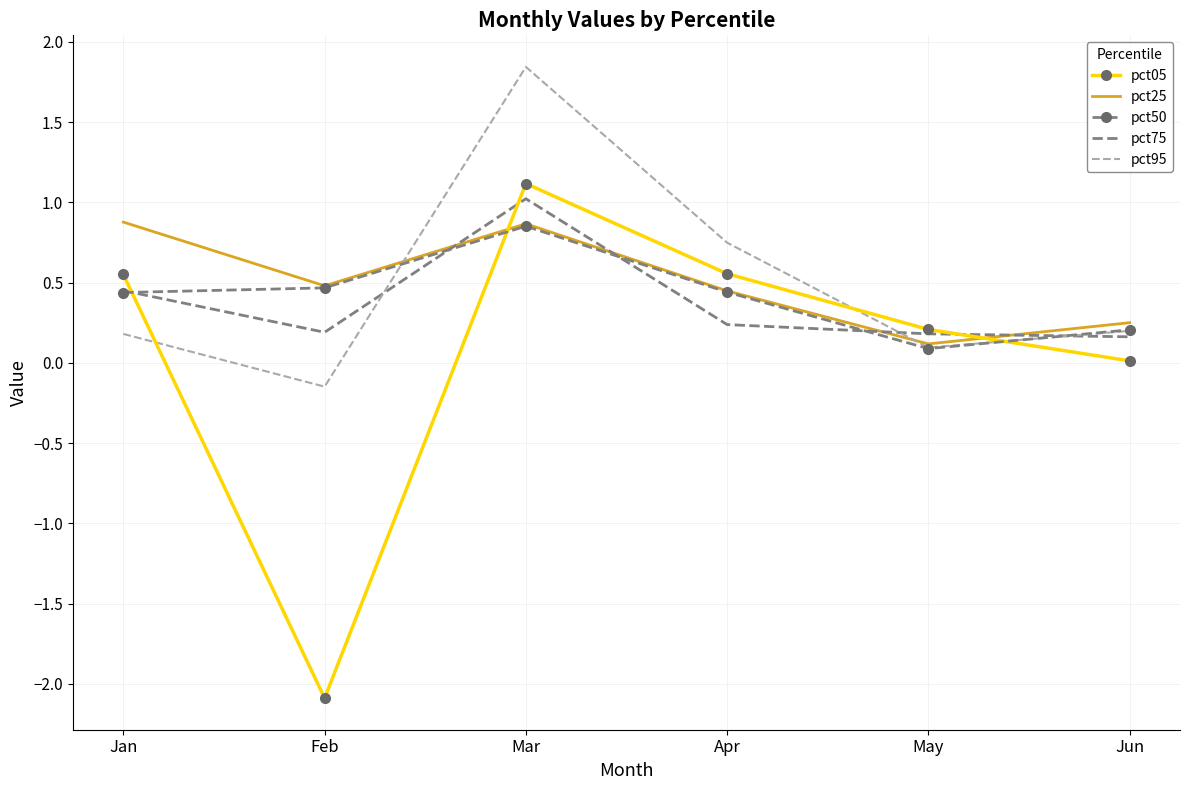

What is the lowest value of the pct05 series?

-2.1